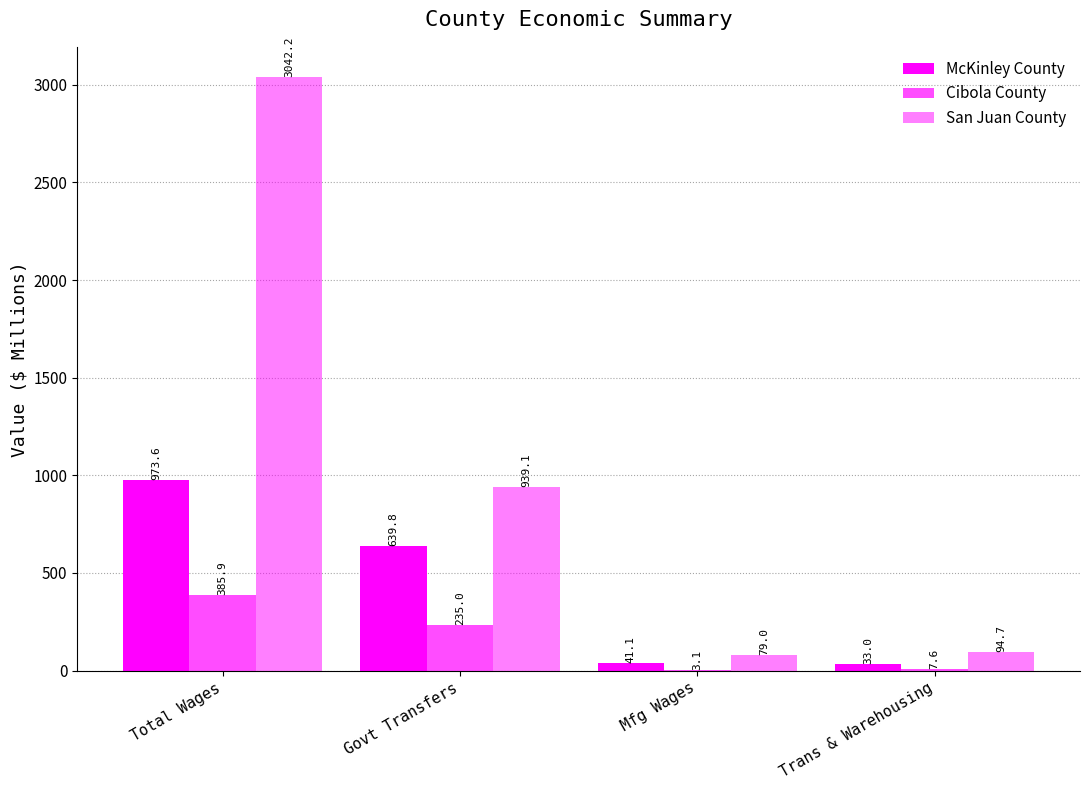

At how many categories does at least one series exceed 1647?

1